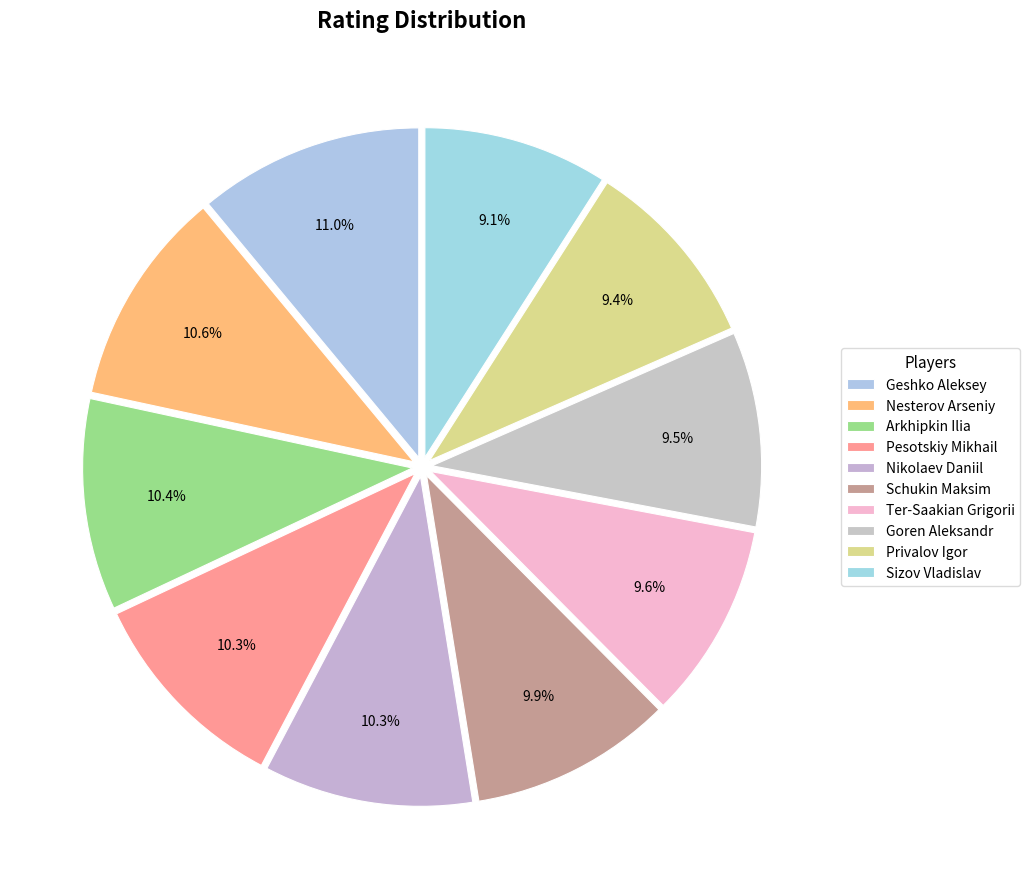

How many segments does this pie chart have?

10